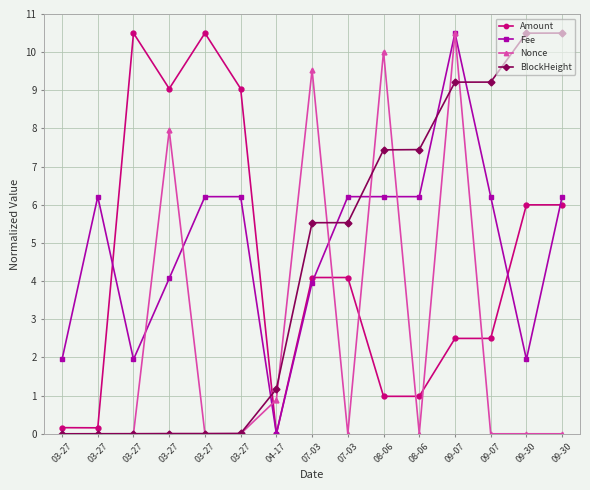

What are all the series names shown in the legend?

Amount, Fee, Nonce, BlockHeight